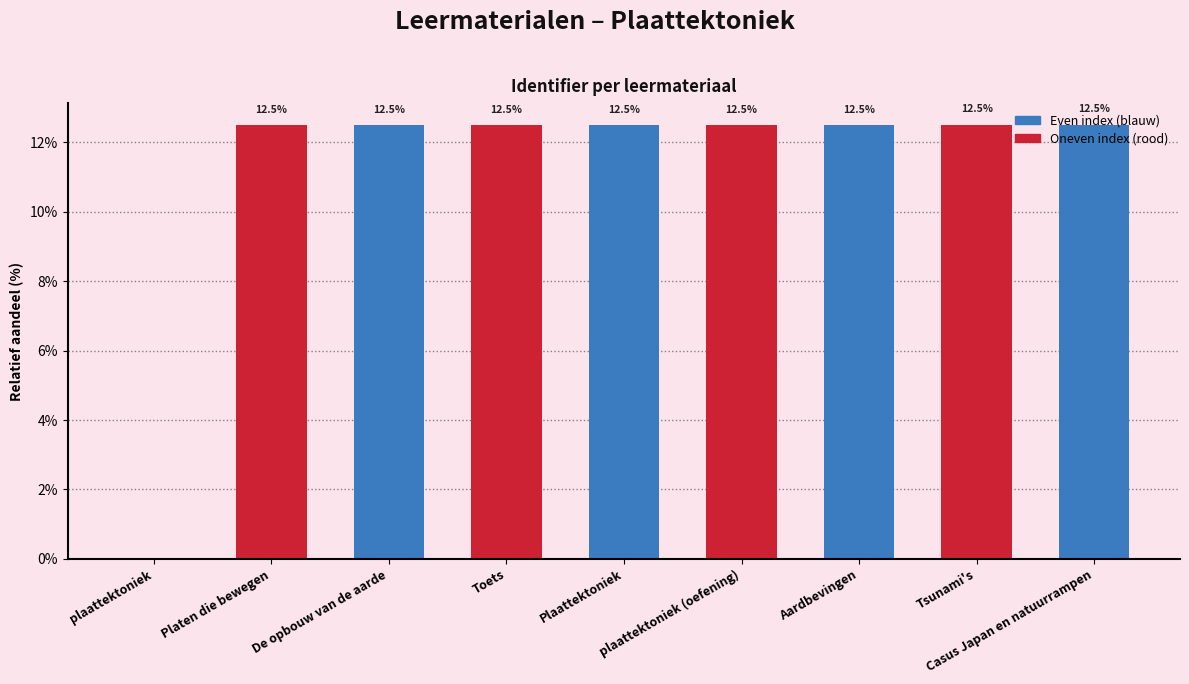

What is the sum of all values?

100.0